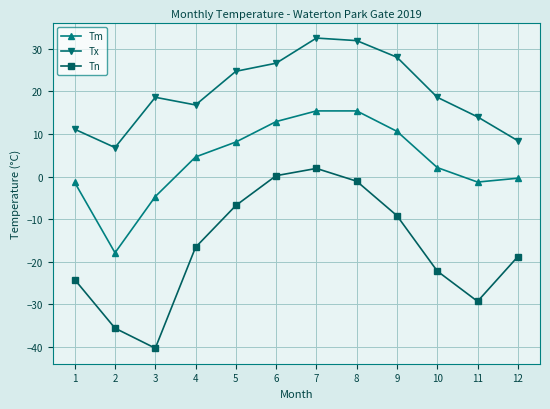

At which category is the sum across all series the highest?

7